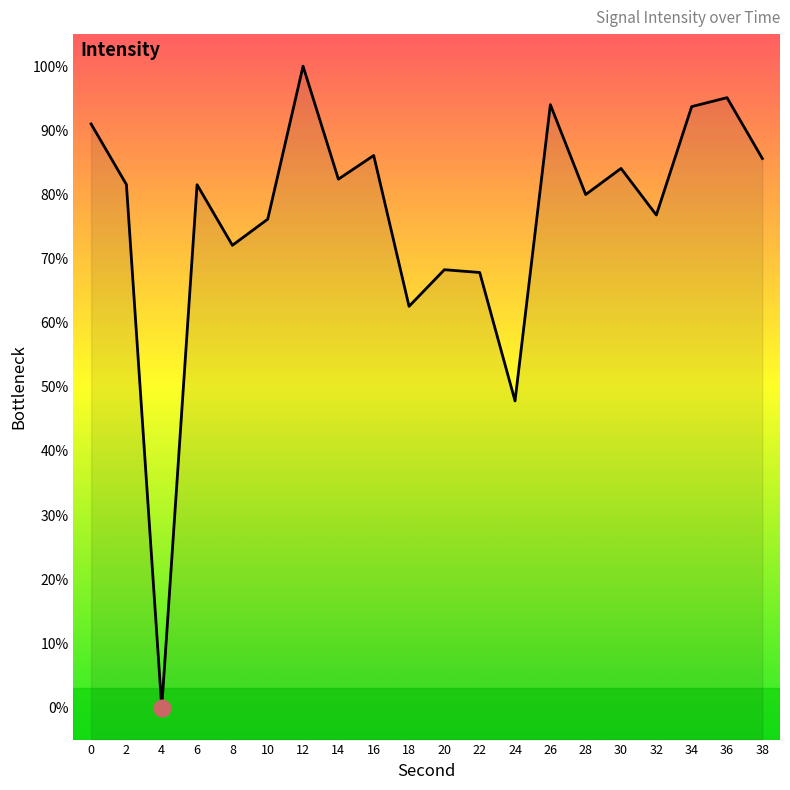

What is the value of the 4th point from the left?

81.5